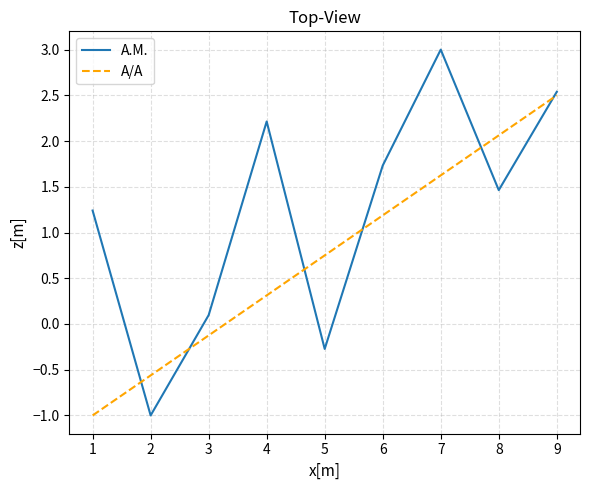

Rank the series by their average value, from lowest to highest.

Α/Α, Α.Μ.